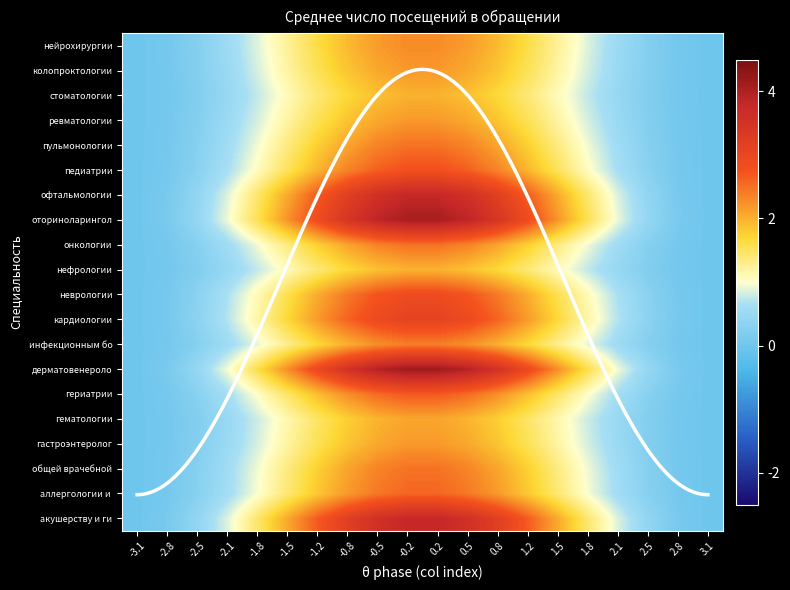

What value does the стоматологии series have at -1.5?

1.1